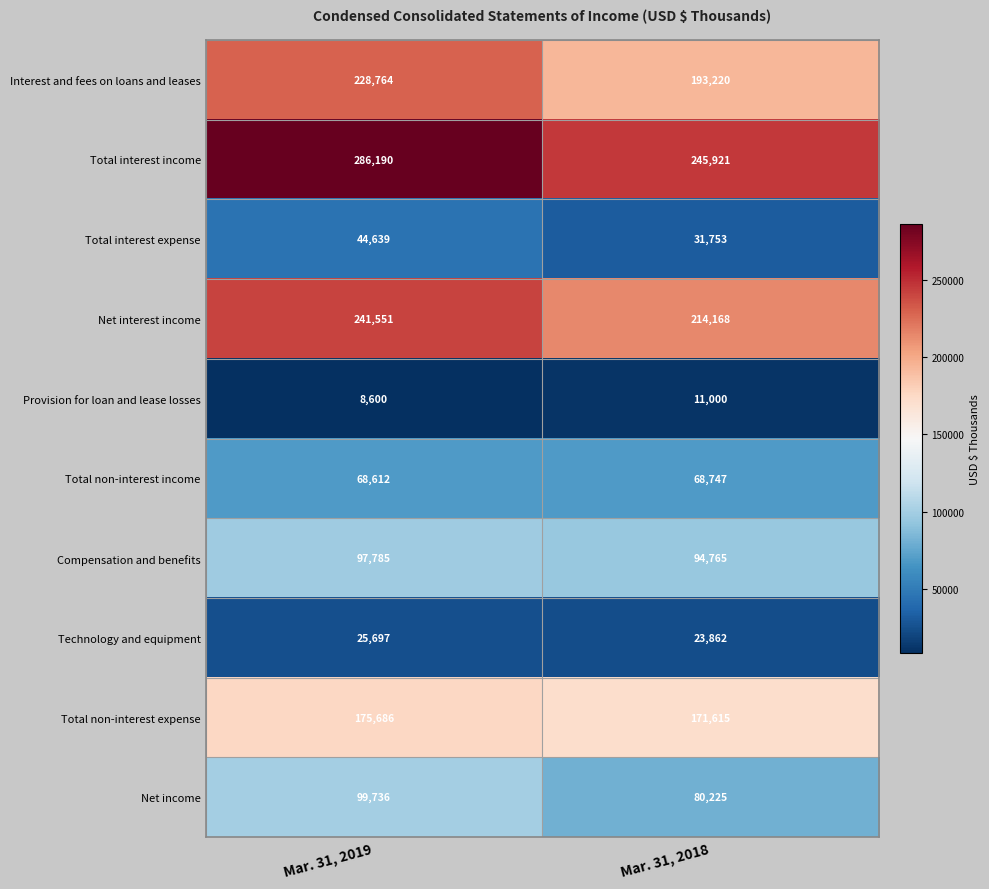

At how many categories does at least one series exceed 15115?

2